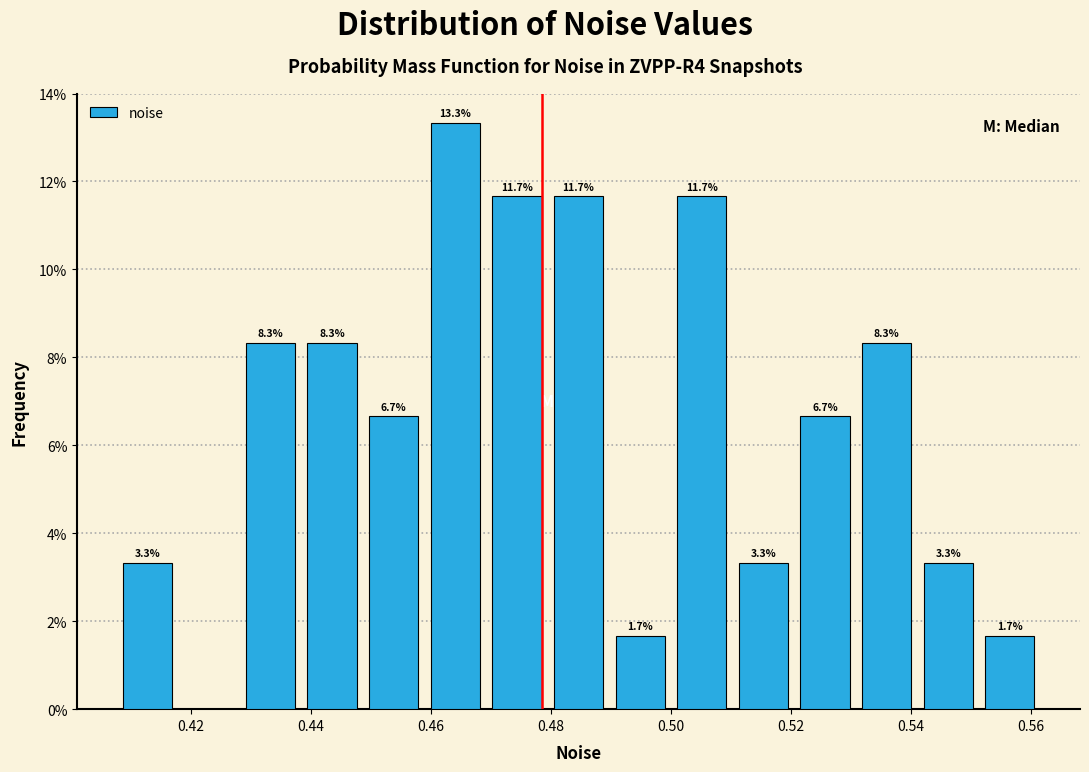

Over which range of the x-axis is the bar tallest?

0.458 to 0.470